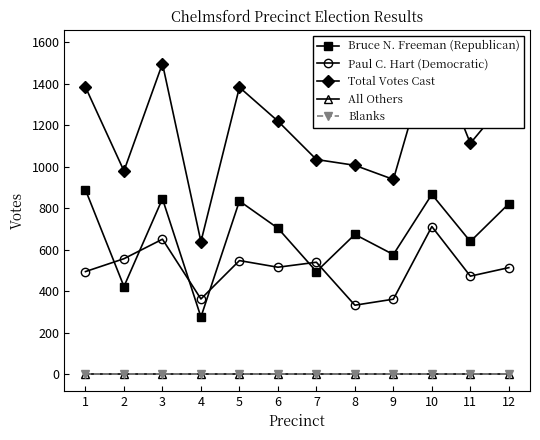

Reading left to right, extract all data points from this chart.

Bruce N. Freeman (Republican): 889	423	846	276	835	704	495	674	577	867	640	822
Paul C. Hart (Democratic): 495	557	651	363	548	516	540	333	362	712	473	514
Total Votes Cast: 1384	980	1497	639	1383	1220	1035	1007	939	1579	1113	1336
All Others: 0	0	0	0	0	0	0	0	0	0	0	0
Blanks: 0	0	0	0	0	0	0	0	0	0	0	0